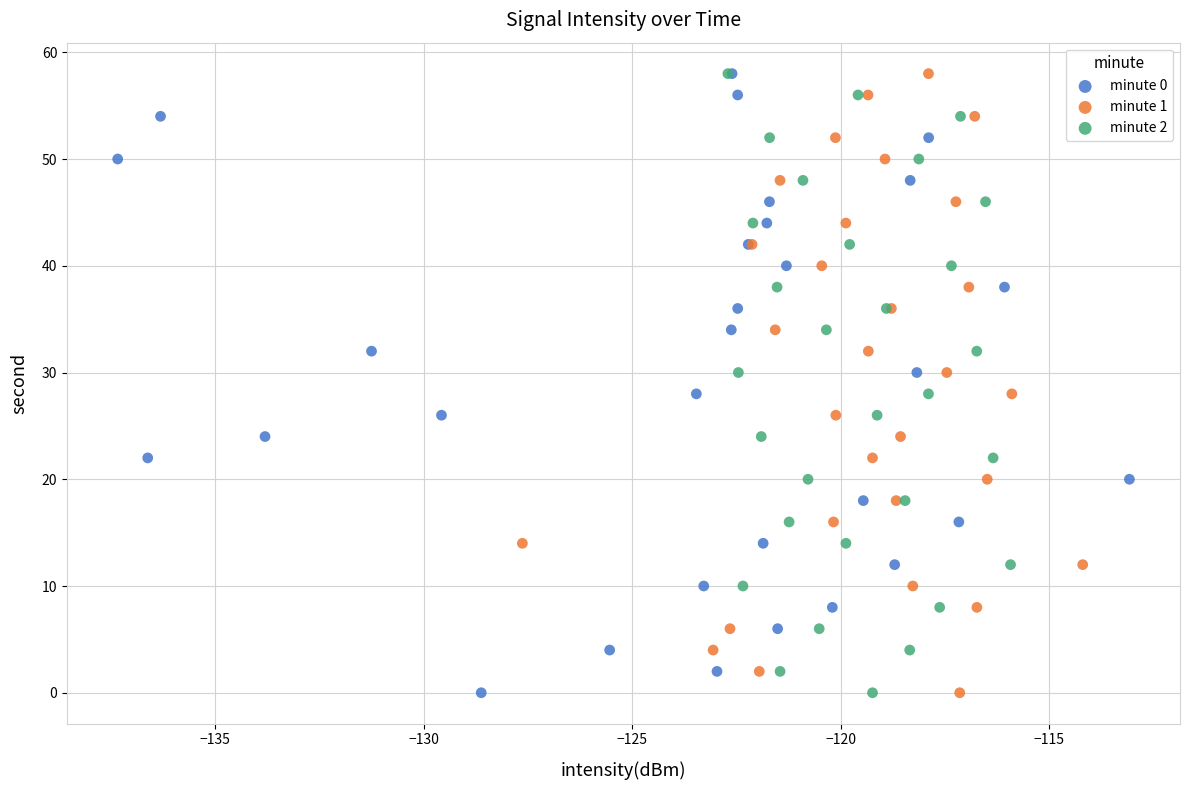

What are all the series names shown in the legend?

minute 0, minute 1, minute 2